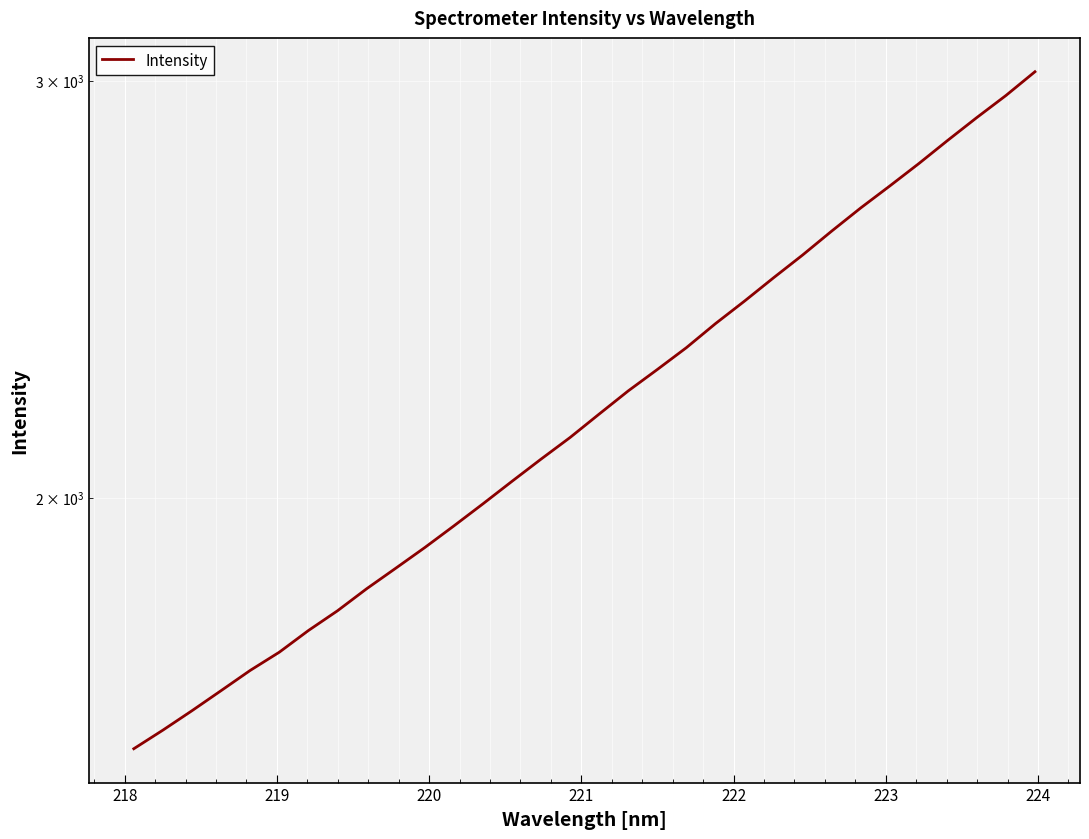

Reading right to left, extract all data points from this chart.

3025.9	2956.8	2894.2	2830.9	2767.4	2707.8	2650.6	2591.6	2532.1	2476.7	2421.1	2368.6	2313.9	2265.4	2218.7	2169.4	2120.5	2076.3	2032.0	1987.9	1945.7	1905.2	1867.2	1830.4	1791.7	1757.6	1721.0	1690.7	1657.8	1625.8	1595.4	1566.8